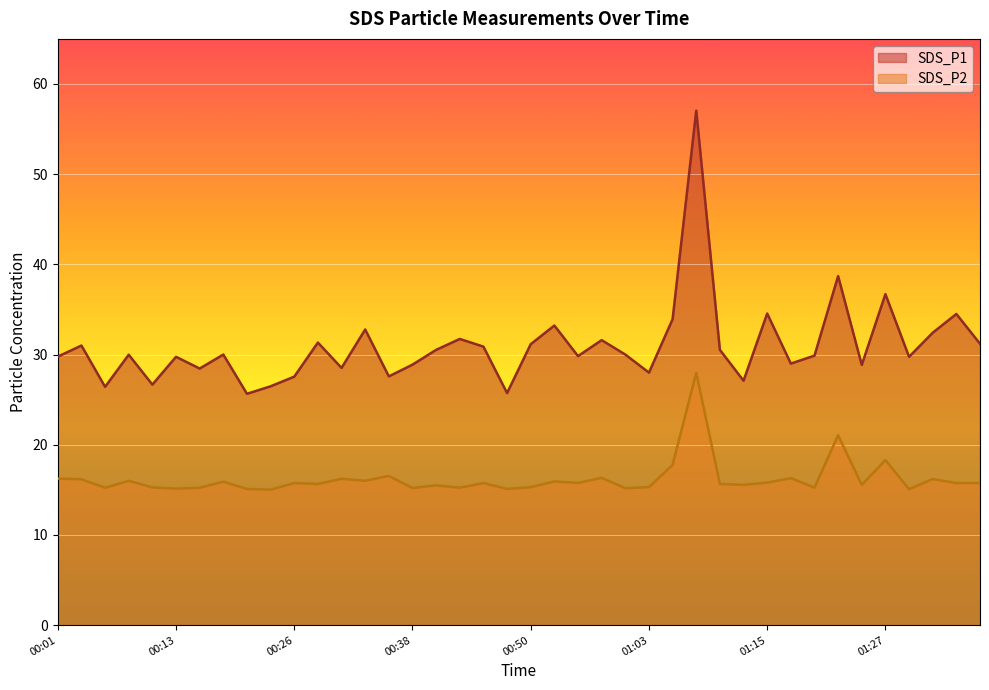

Reading left to right, transcribe all the data shown in this chart.

SDS_P1: 29.8	31.0	26.4	30.0	26.7	29.8	28.4	30.0	25.6	26.5	27.6	31.3	28.5	32.8	27.6	28.9	30.5	31.7	30.9	25.7	31.1	33.2	29.8	31.6	30.0	28.0	33.9	57.0	30.5	27.1	34.5	29.0	29.9	38.7	28.9	36.7	29.8	32.4	34.5	31.2
SDS_P2: 16.2	16.2	15.2	16.0	15.3	15.1	15.2	15.9	15.1	15.0	15.8	15.7	16.2	16.0	16.6	15.2	15.5	15.2	15.8	15.1	15.3	15.9	15.8	16.3	15.2	15.3	17.8	28.0	15.7	15.6	15.8	16.3	15.2	21.1	15.6	18.3	15.1	16.2	15.8	15.8